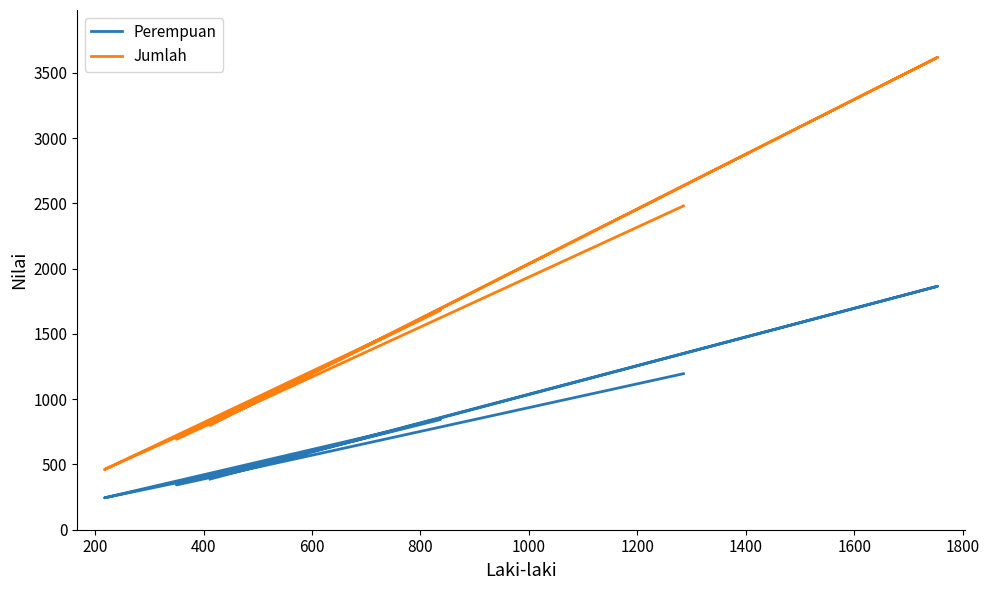

What is the sum of the Perempuan values at 200 and 1400?

731